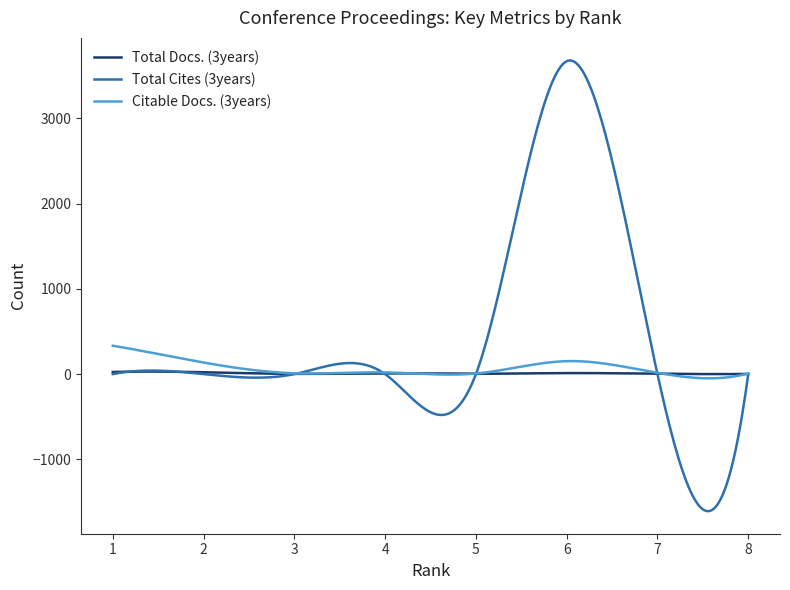

What are all the series names shown in the legend?

Total Docs. (3years), Total Cites (3years), Citable Docs. (3years)